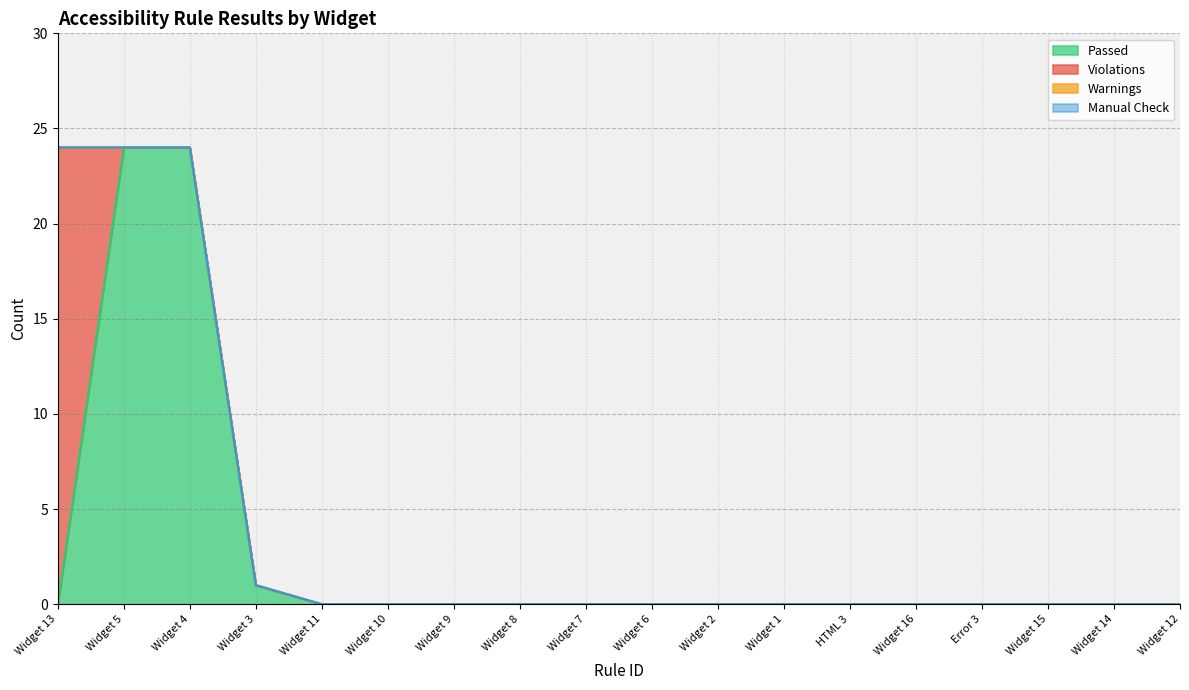

At which category is the sum across all series the highest?

Widget 13